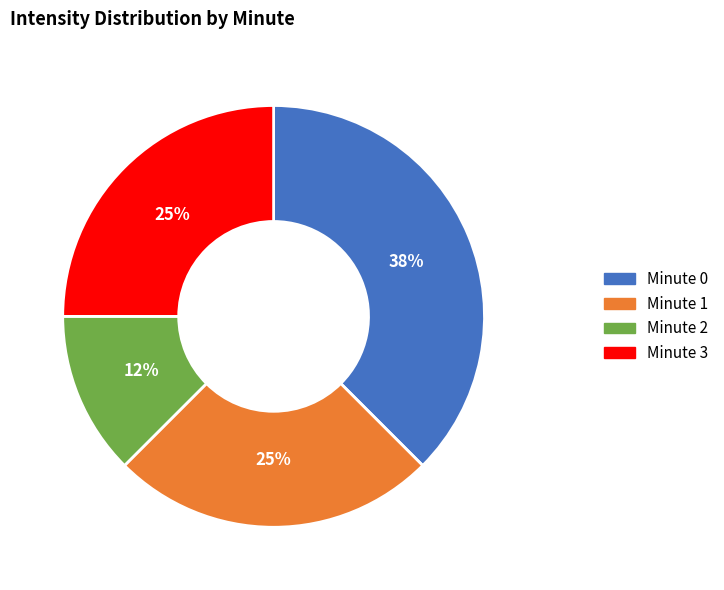

To the nearest percent, what is the average slice percentage?

25%